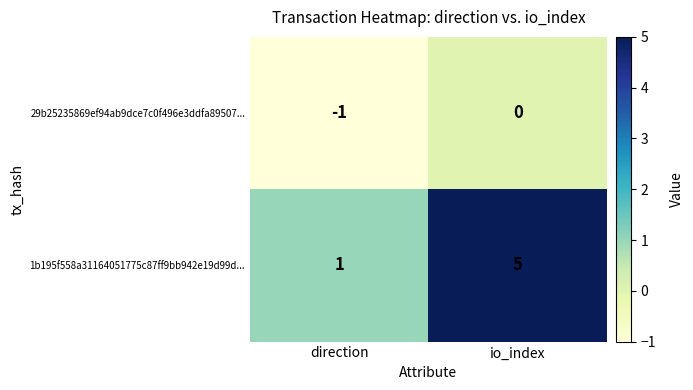

At which category does the chart reach its peak across all series?

io_index